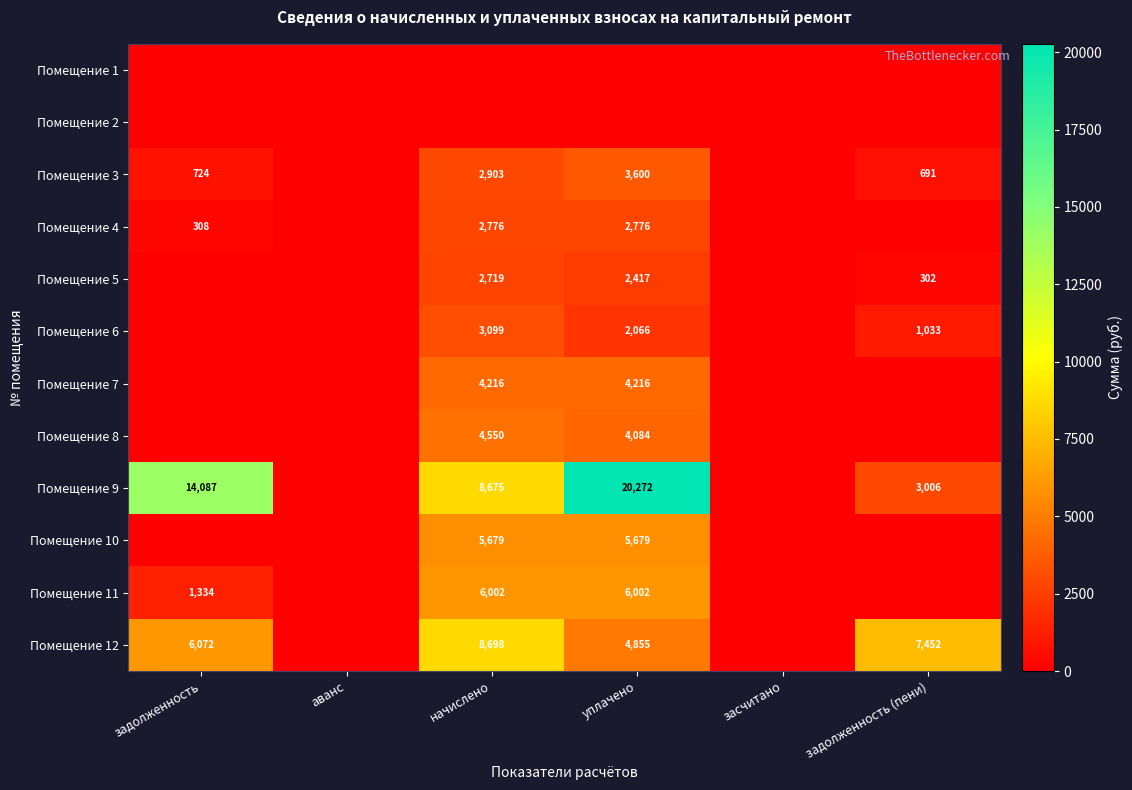

The value of Помещение 4 at уплачено is 2776. True or false?

True